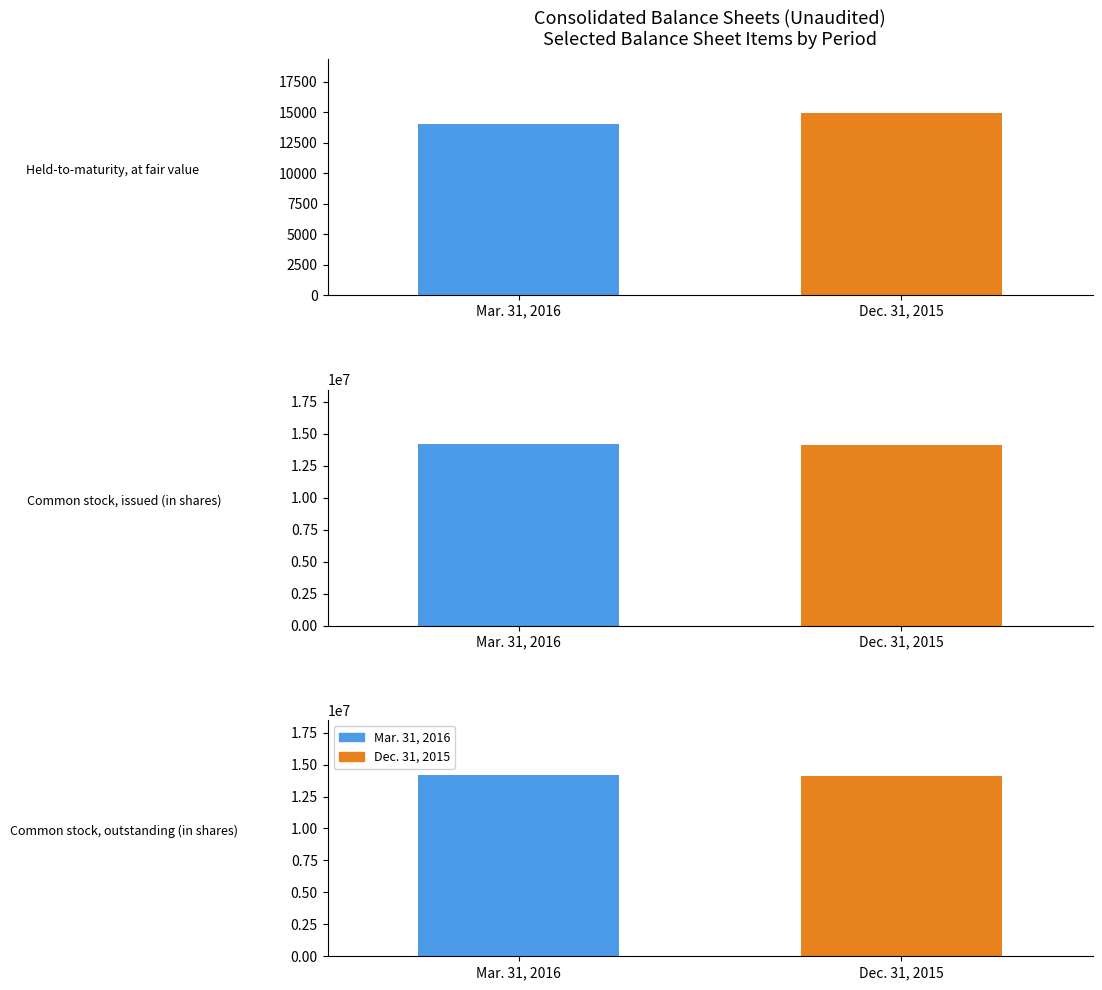

The value of Dec. 31, 2015 at Held-to-maturity, at fair value is 7444. True or false?

False